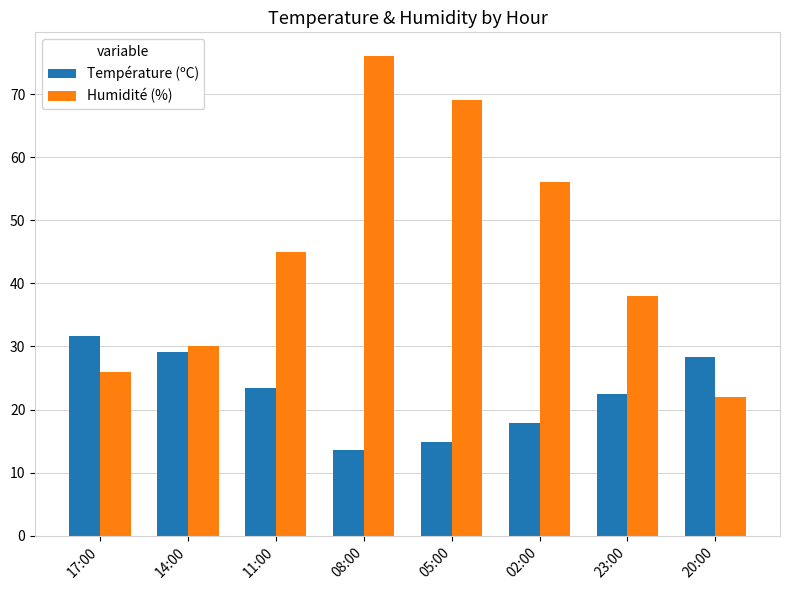

How many bars are there in each group?

2